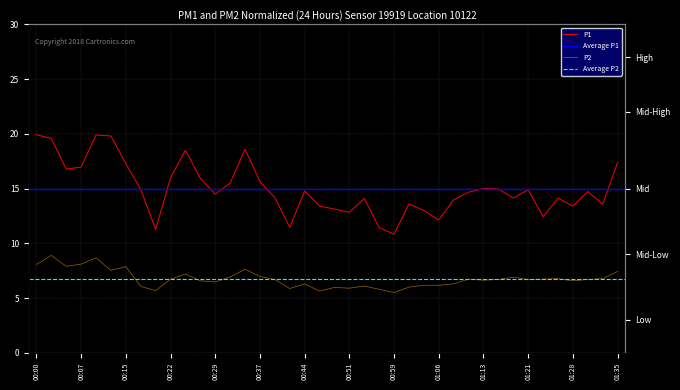

The value of P2 at 00:29 is 6.5. True or false?

True